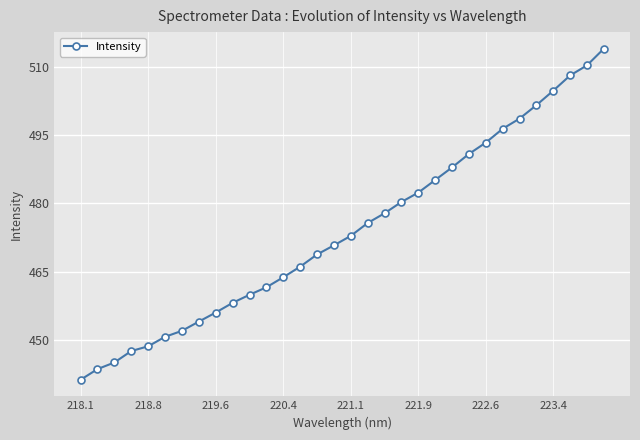

What is the value of the 30th point from the left?

508.2